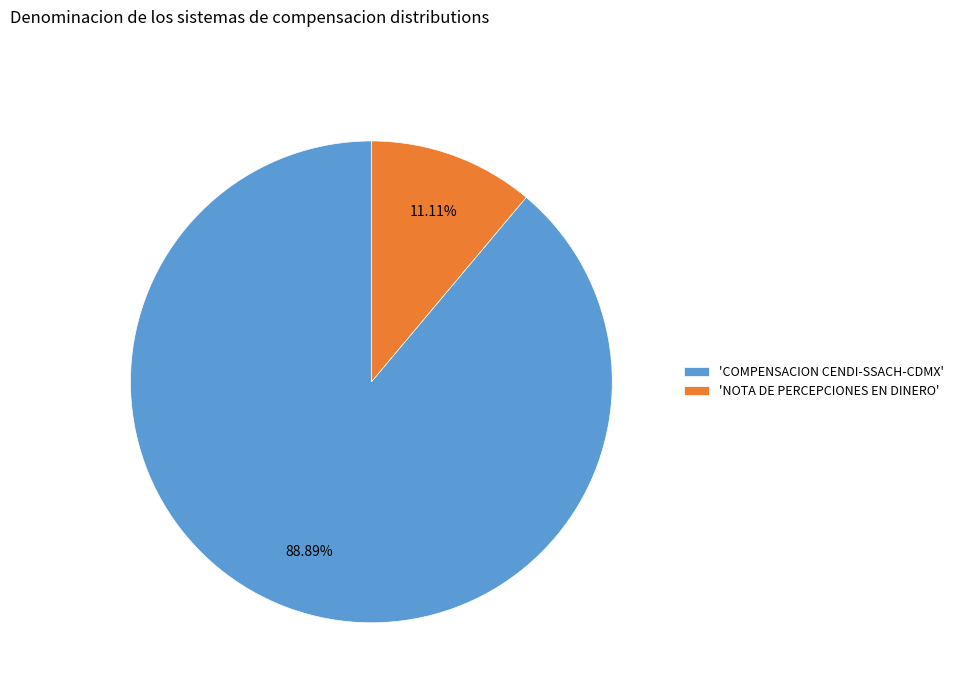

Between 'NOTA DE PERCEPCIONES EN DINERO' and 'COMPENSACION CENDI-SSACH-CDMX', which is larger?

'COMPENSACION CENDI-SSACH-CDMX'